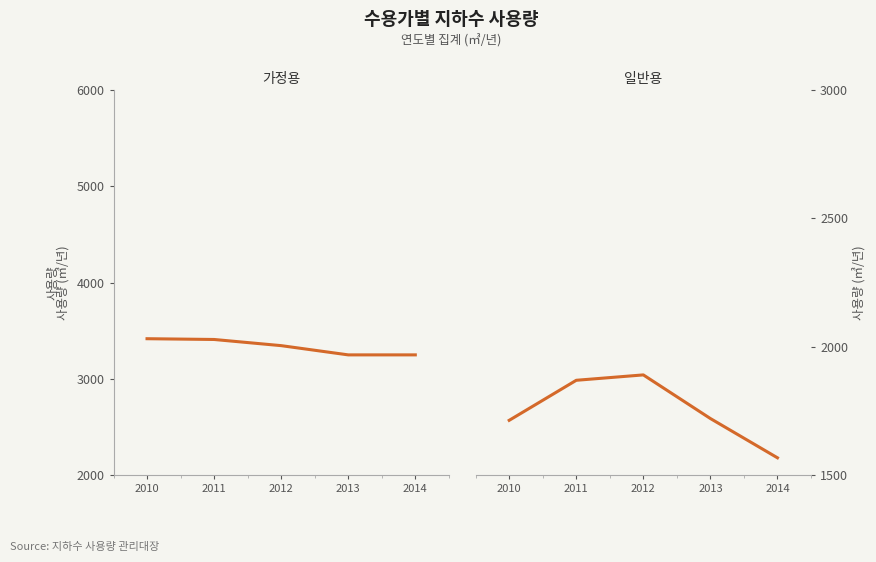

How many lines are shown in the chart?

2